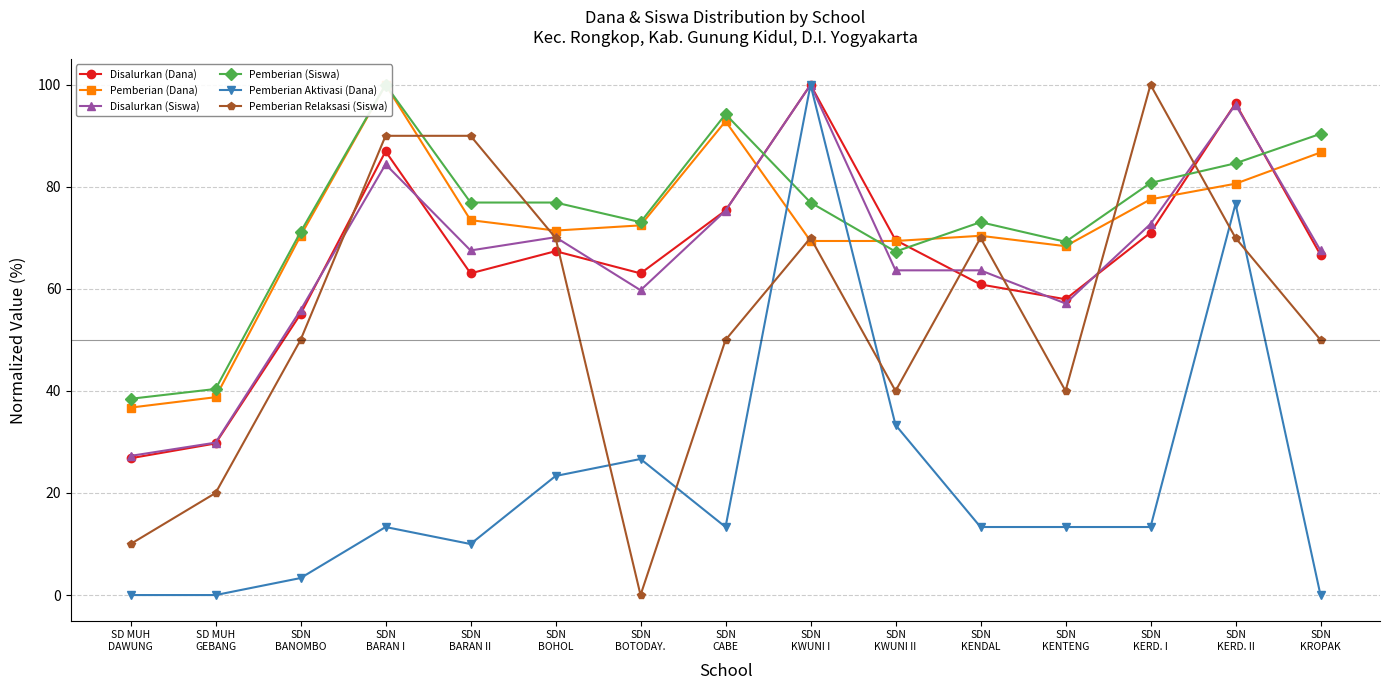

Between which two adjacent categories do Pemberian Relaksasi (Siswa) and Disalurkan (Dana) first intersect?

SDN
BANOMBO and SDN
BARAN I